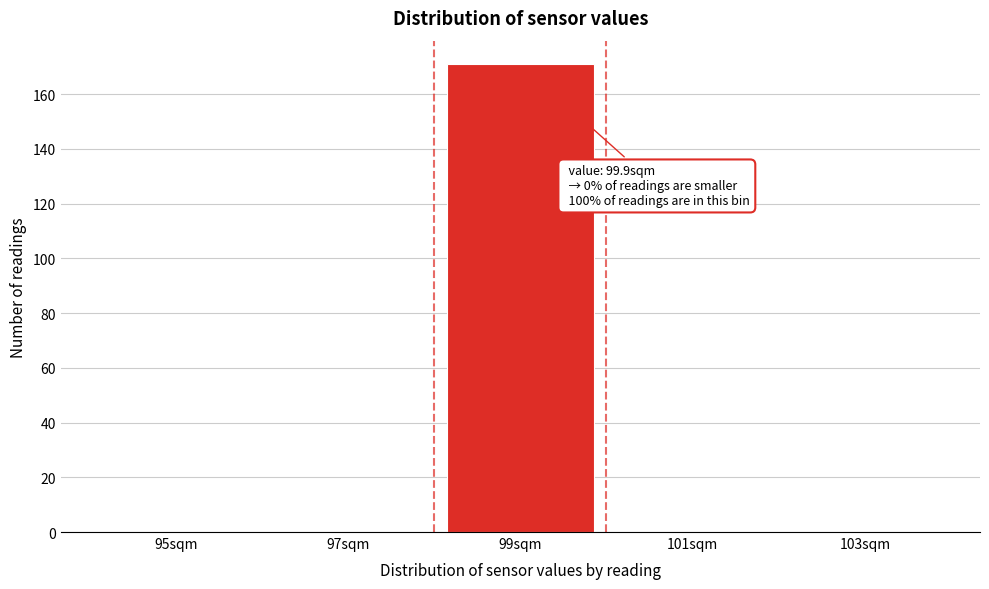

Reading left to right, extract all data points from this chart.

95sqm=0	97sqm=0	99sqm=171	101sqm=0	103sqm=0